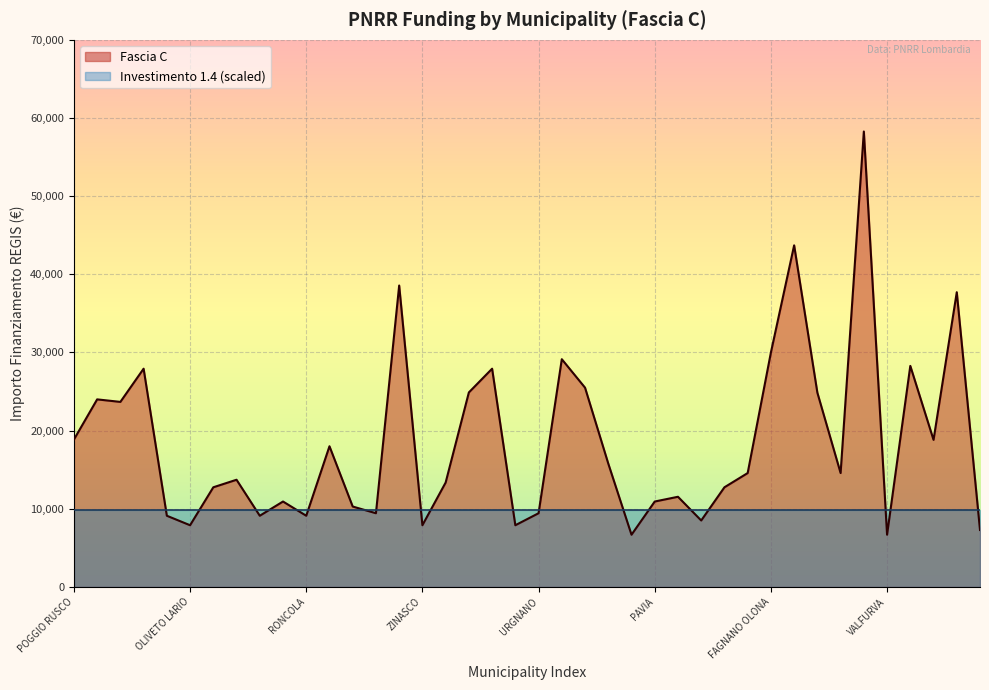

Rank the categories by value from lowest to highest.

ORNICA, VALFURVA, NOVATE MEZZOLA, OLIVETO LARIO, ZINASCO, PARONA, BONEMERSE, CALVAGESE DELLA RIVIERA, REDONDESCO, RONCOLA, OLGIATE OLONA, URGNANO, MORBEGNO, SABBIONETA, PAVIA, MONTALTO PAVESE, RODERO, MALAGNINO, OLEVANO DI LOMELLINA, GOITO, CERETTO LOMELLINA, PIANENGO, MOZZANICA, TREVIOLO, VAIANO CREMASCO, POGGIO RUSCO, PESCHIERA BORROMEO, RODIGO, PALAZZOLO SULLOGLIO, ROCCA DE GIORGI, ONO SAN PIETRO, MONTEGRINO VALTRAVAGLIA, PIETRA DE GIORGI, OFFANENGO, OSSONA, FAGNANO OLONA, PANDINO, MOTTA VISCONTI, CHIARI, PADERNO DUGNANO